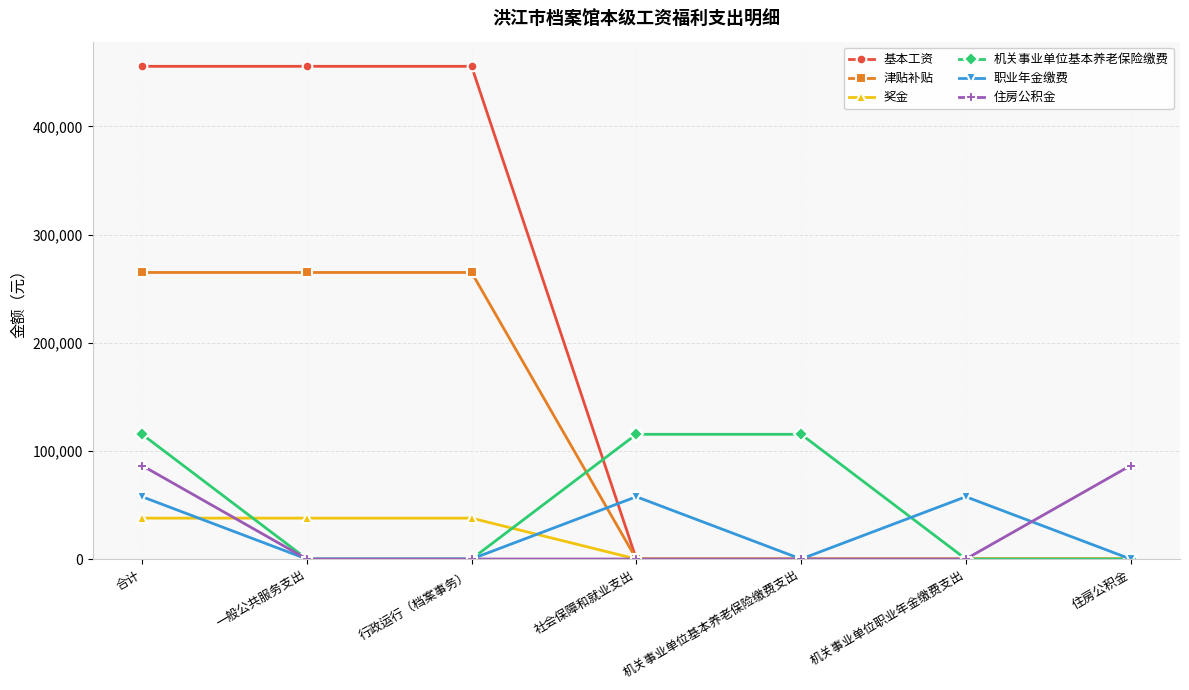

Between 合计 and 住房公积金, which series saw the biggest shift?

基本工资